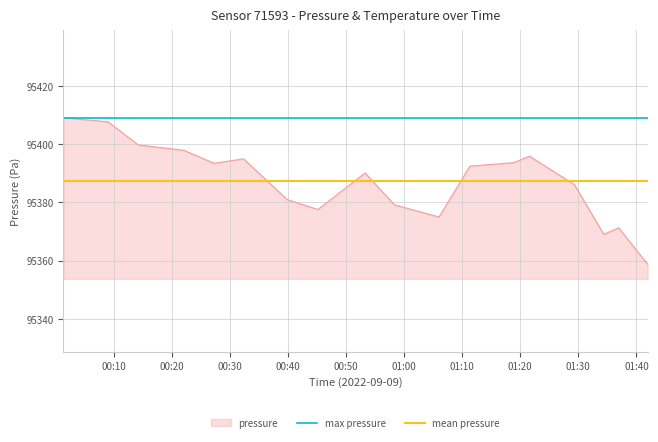

What is the highest value of the pressure series?

95409.1